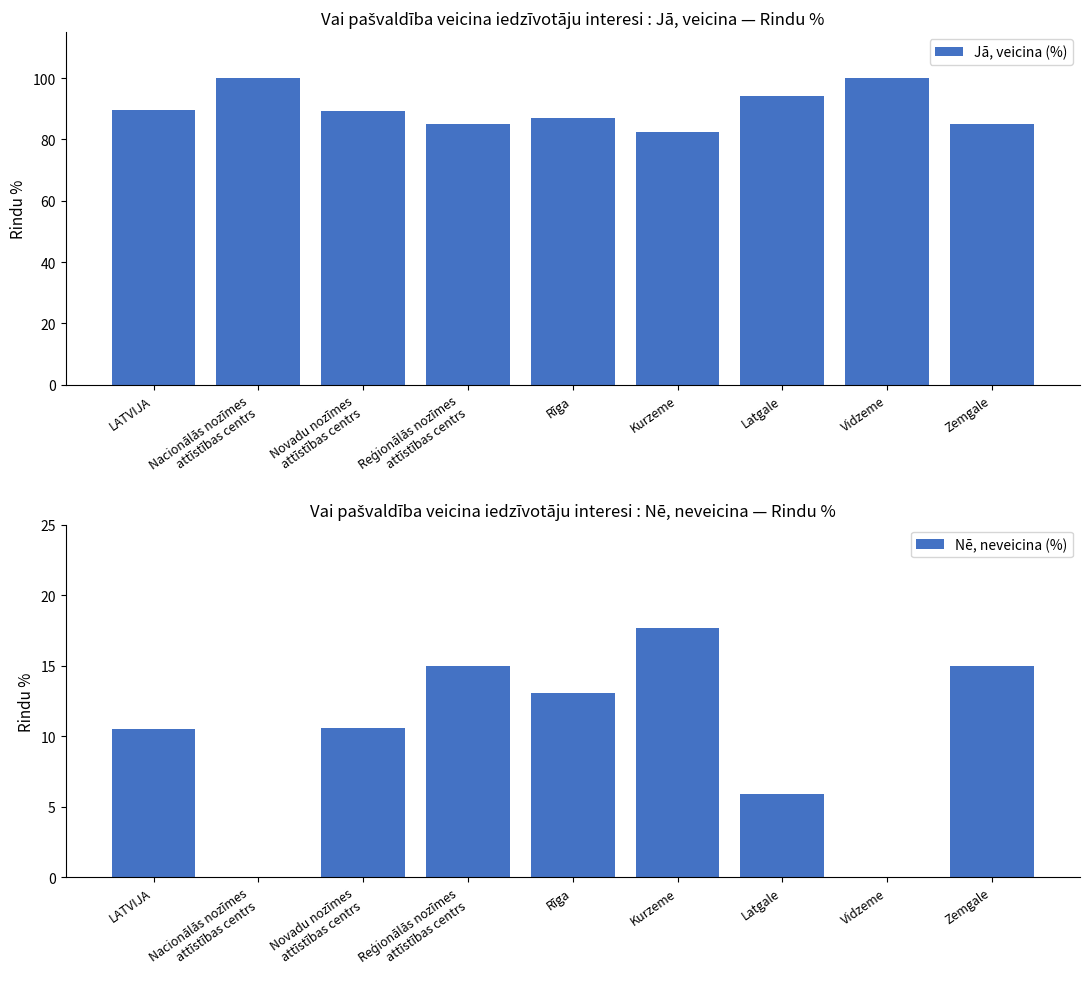

Reading left to right, transcribe all the data shown in this chart.

Jā, veicina (%): 89.5	100.0	89.4	85.0	87.0	82.3	94.1	100.0	85.0
Nē, neveicina (%): 10.5	0.0	10.6	15.0	13.0	17.6	5.9	0.0	15.0